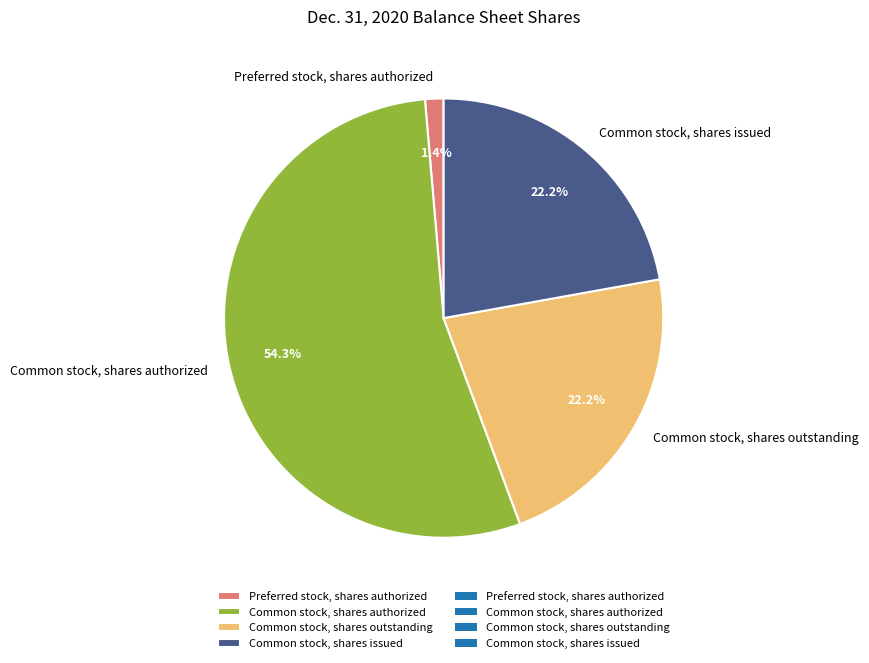

What is the largest slice in the pie chart?

Common stock, shares authorized